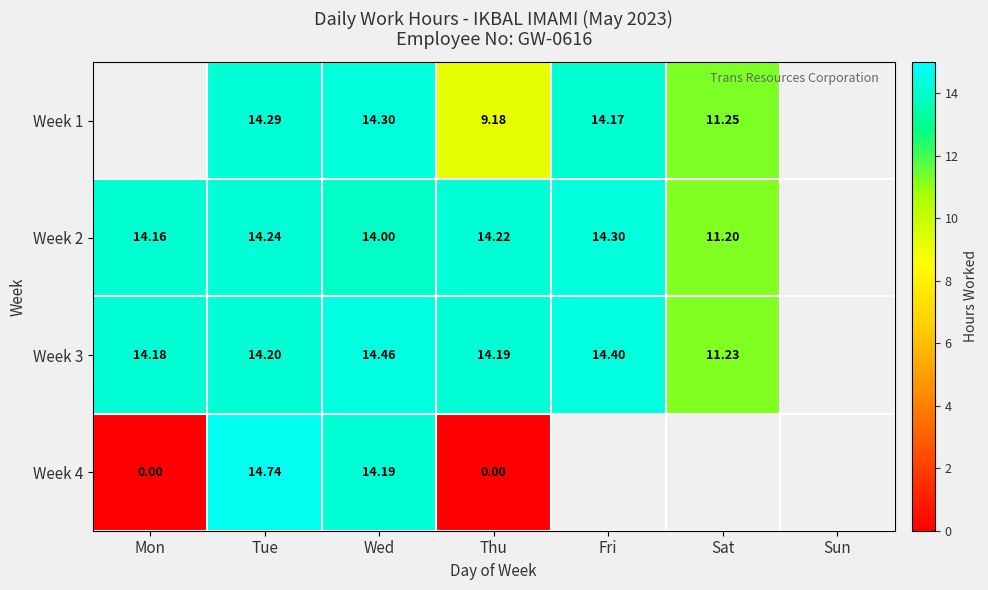

True or false: Week 3 has a value of 9.3 at Thu.

False